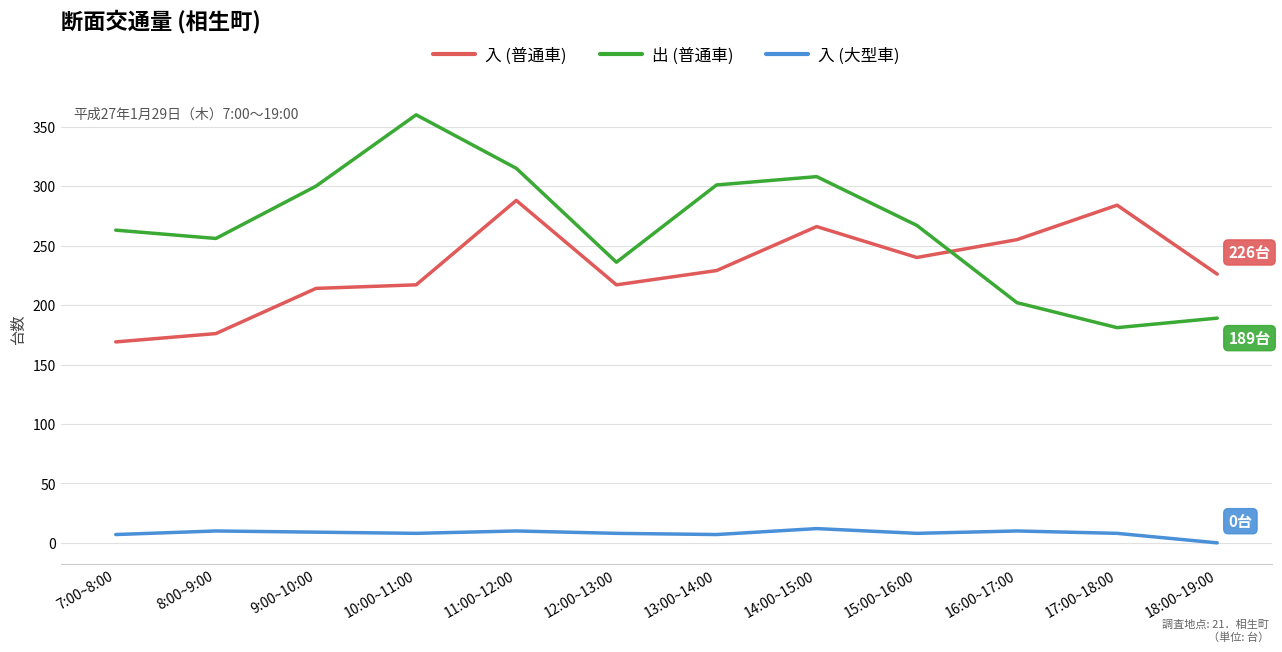

What is the difference between the maximum and second lowest values in the 入 (大型車) series?

5